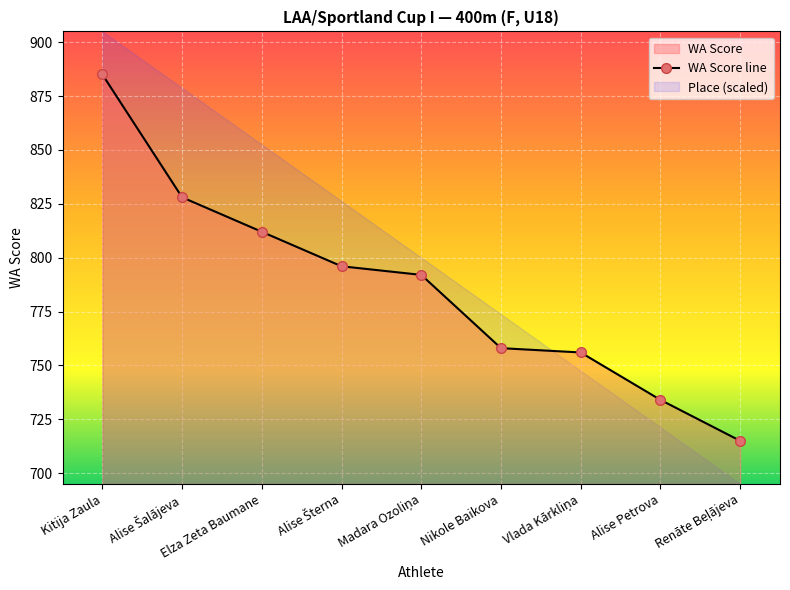

Approximately how many times larger is the value at Renāte Beļājeva compared to Alise Šalājeva?

0.9